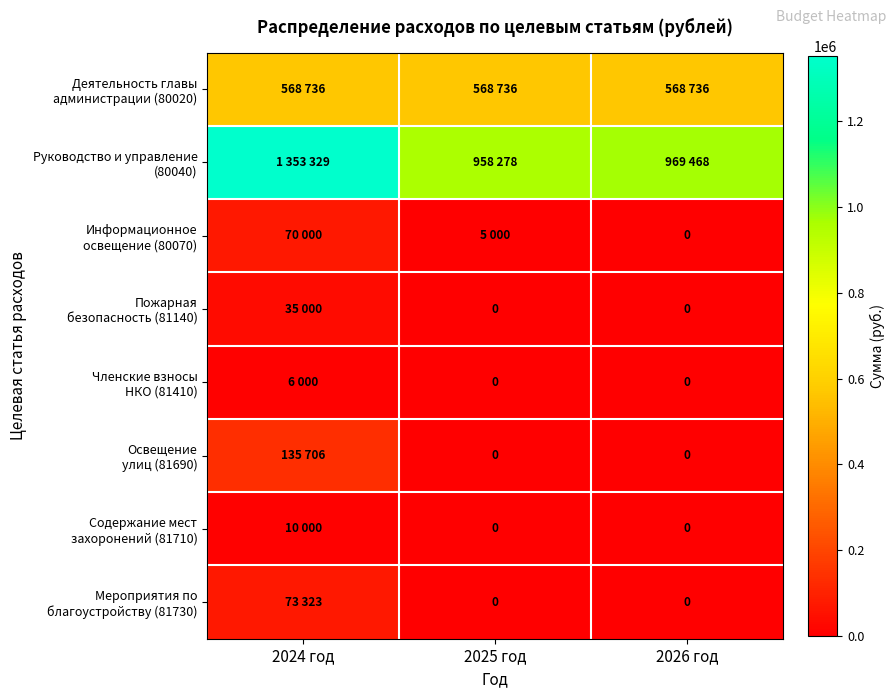

What is the difference between the maximum and minimum values in the Мероприятия по благоустройству (81730) series?

73323